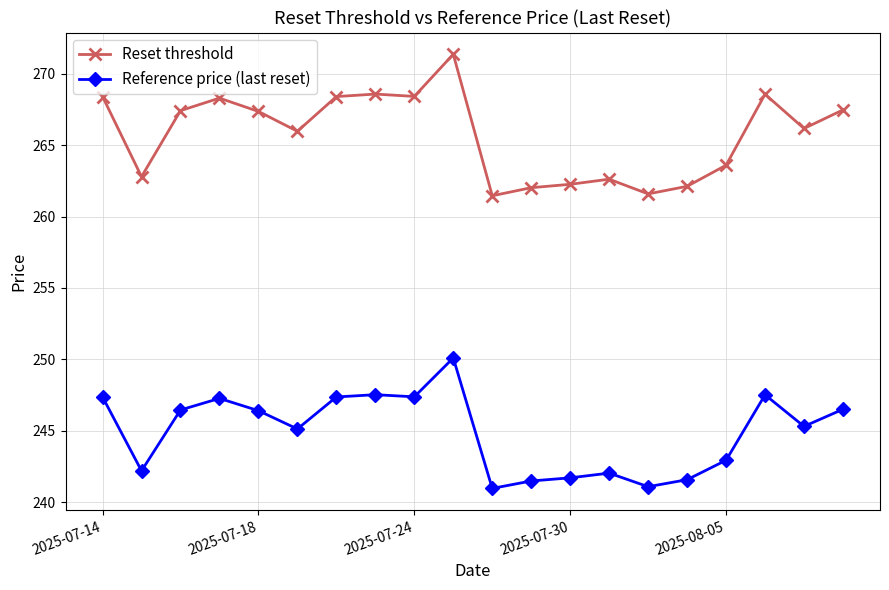

What is the value of the Reset threshold point at the 19th from the left?

266.2